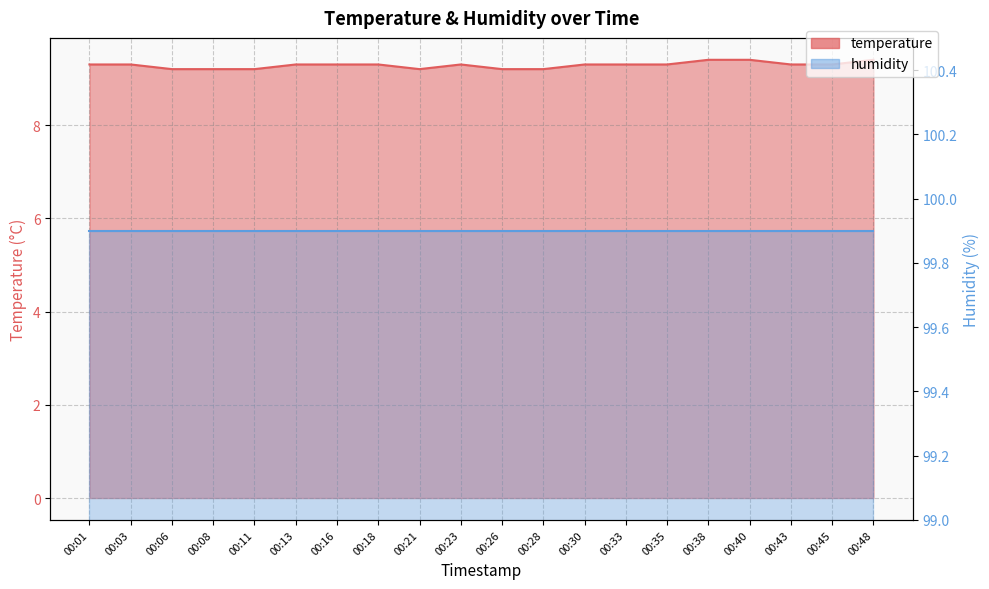

What is the greatest value displayed?

9.4